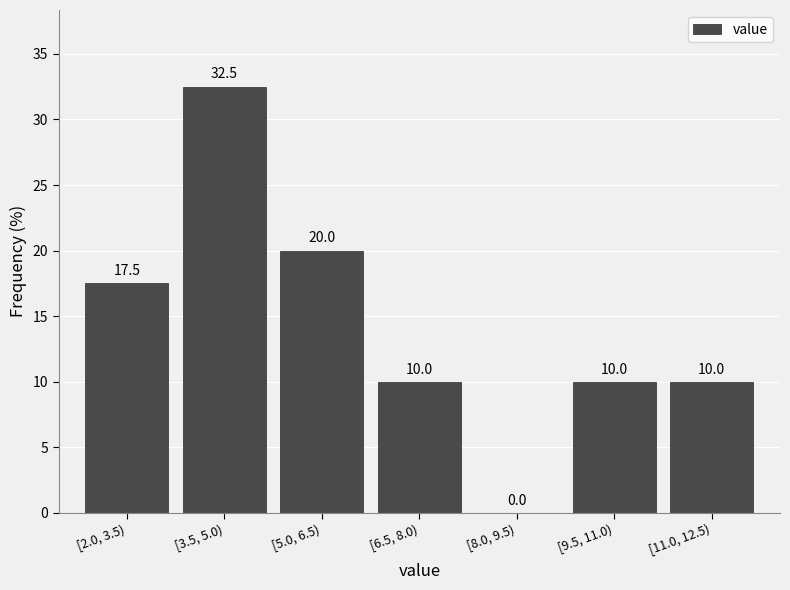

Reading left to right, list all the values displayed in this chart.

[2.0, 3.5)=17.5	[3.5, 5.0)=32.5	[5.0, 6.5)=20.0	[6.5, 8.0)=10.0	[8.0, 9.5)=0.0	[9.5, 11.0)=10.0	[11.0, 12.5)=10.0